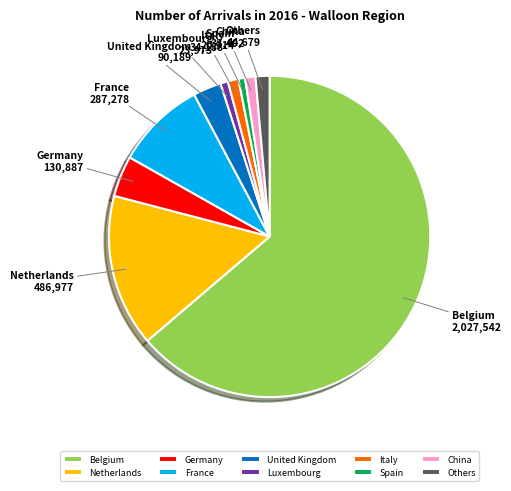

How many slices are in this pie chart?

10